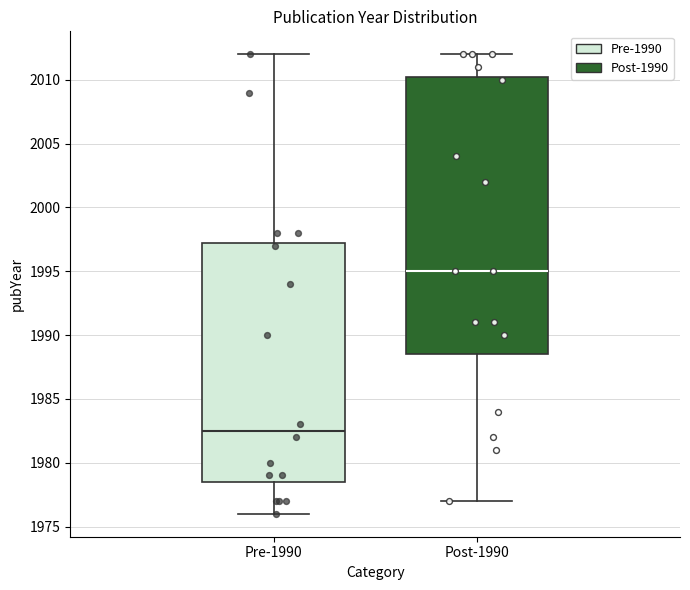

Where is the lower edge of the box for Post-1990 on the y-axis? The values are not printed on the chart, so give them approximately, as read against the axis.

1988.5